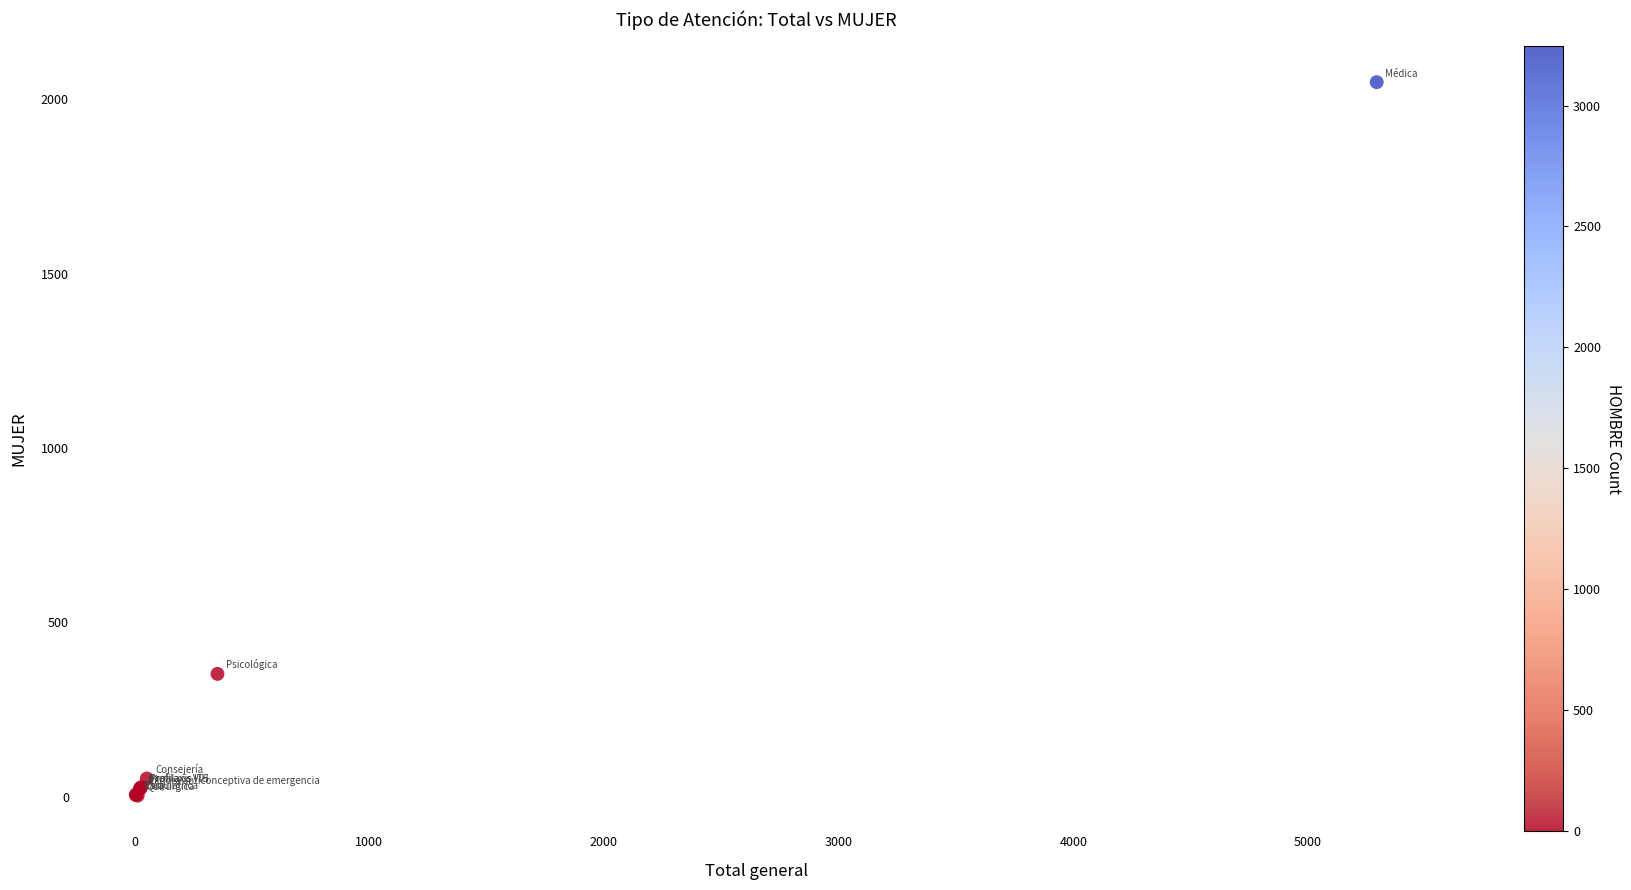

What Y value in the scatter plot is closest to 1026?

352